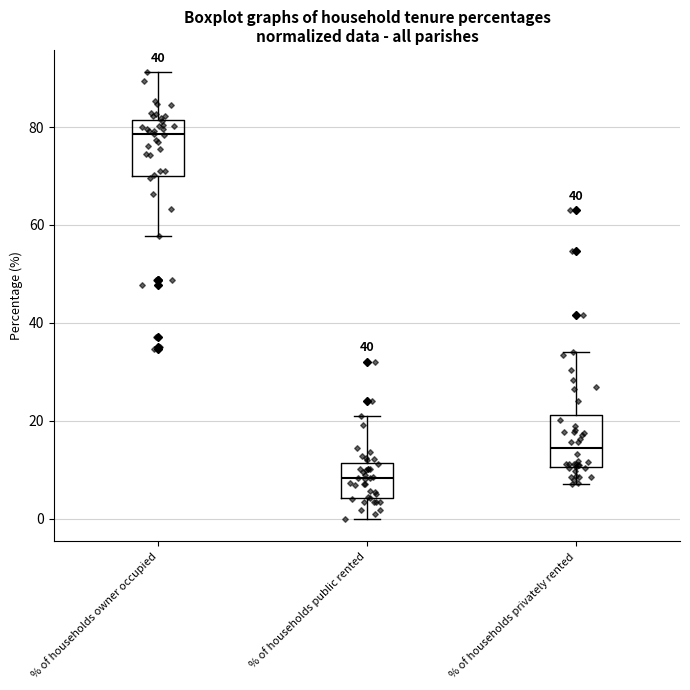

Which box's median line is the lowest?

% of households public rented